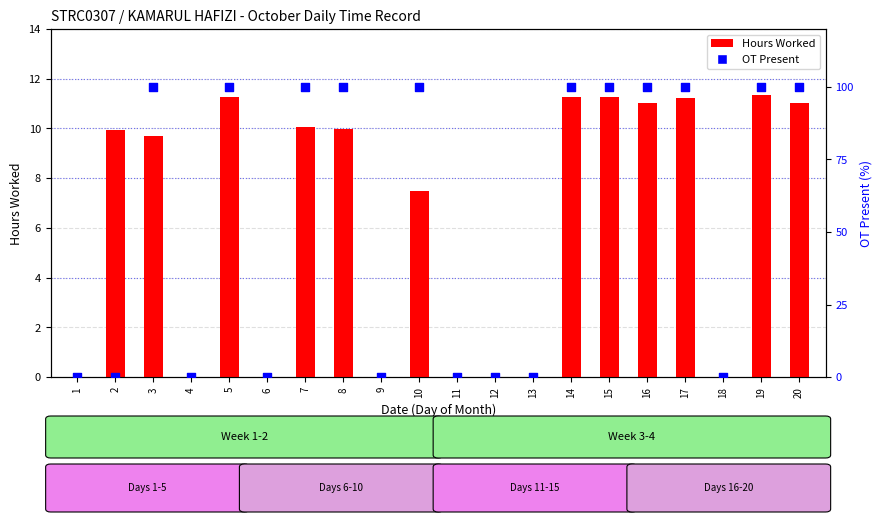

Which series contains the lowest Y value?

Hours Worked